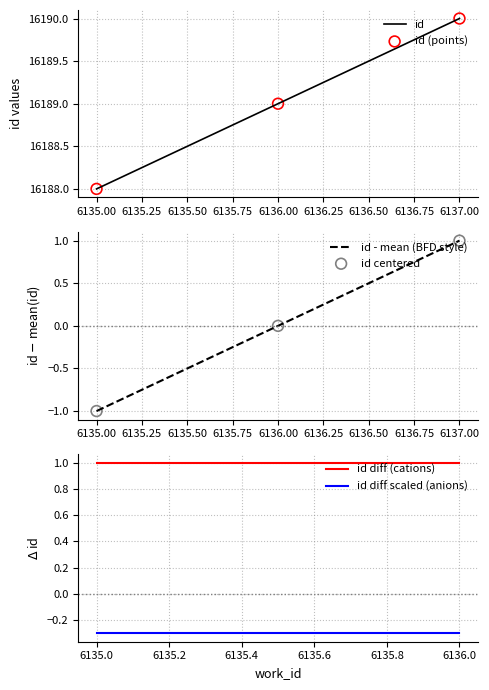

Between 6137 and 6136, which is larger?

6137